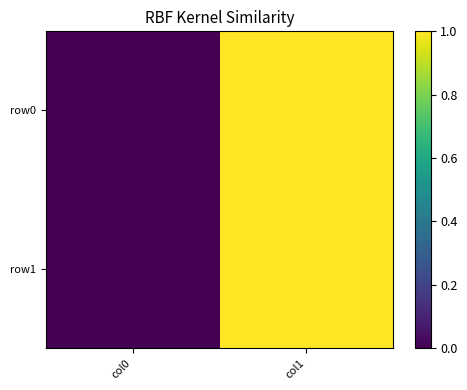

Which series has the largest range (max minus min)?

row0